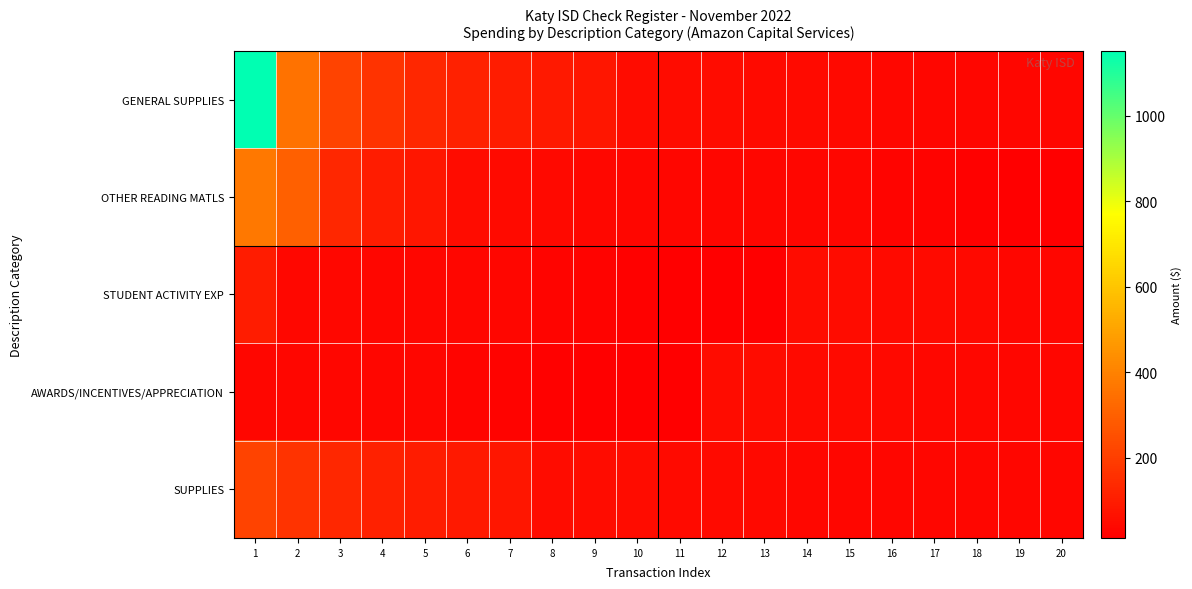

At which category is the sum across all series the highest?

1